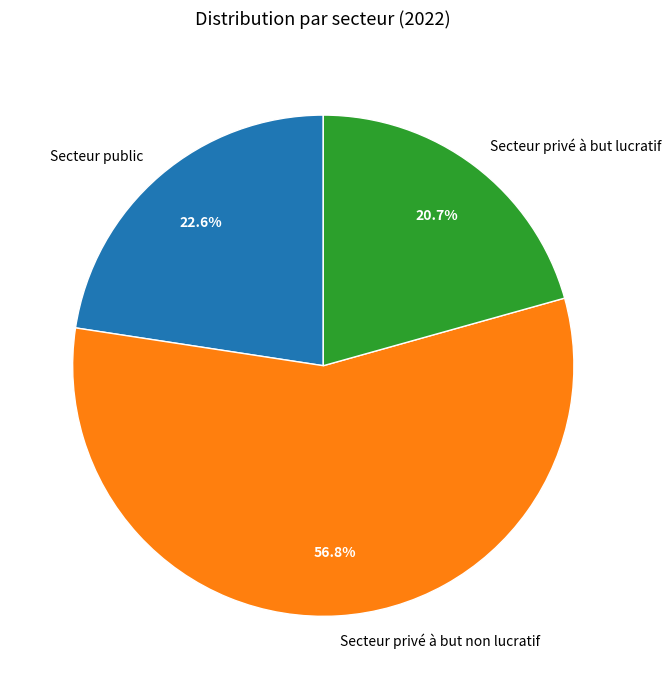

How many slices are in this pie chart?

3